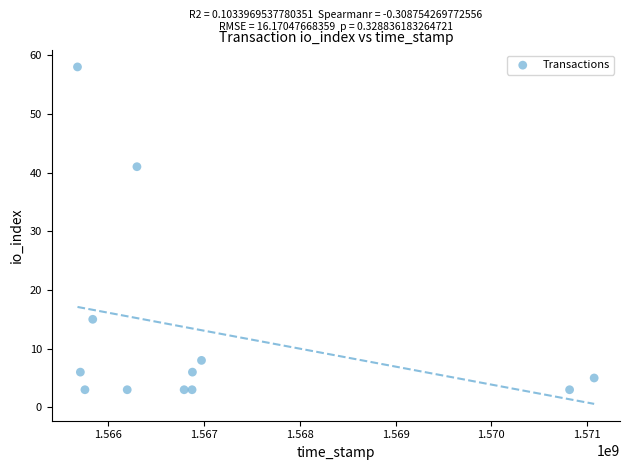

What is the range of X values (max minus min)?

5392240